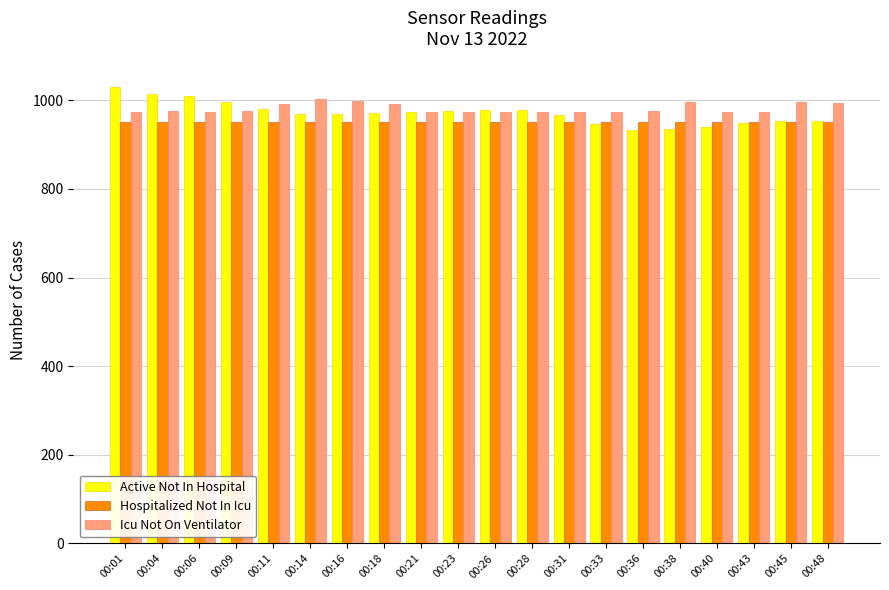

How many categories are shown in the chart?

20